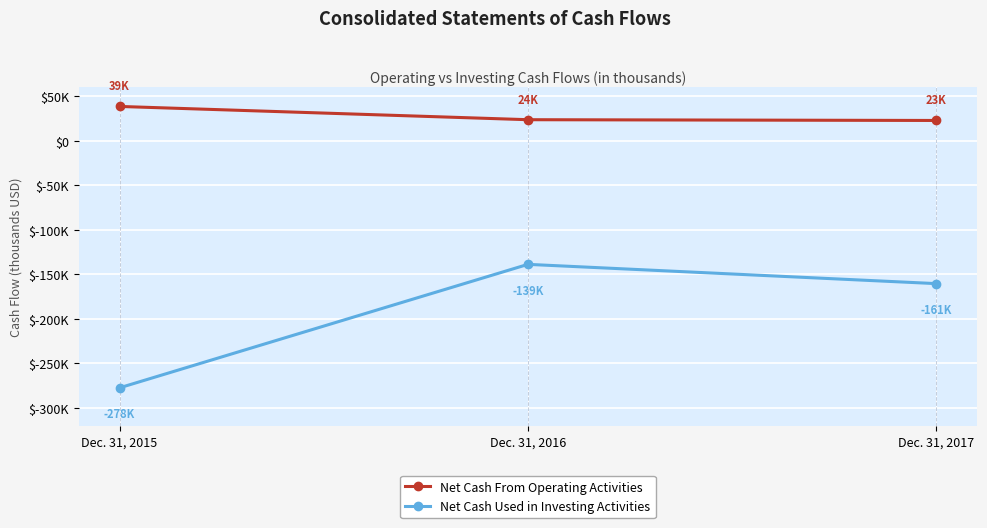

The value of Net Cash Used in Investing Activities at Dec. 31, 2015 is -277578. True or false?

True